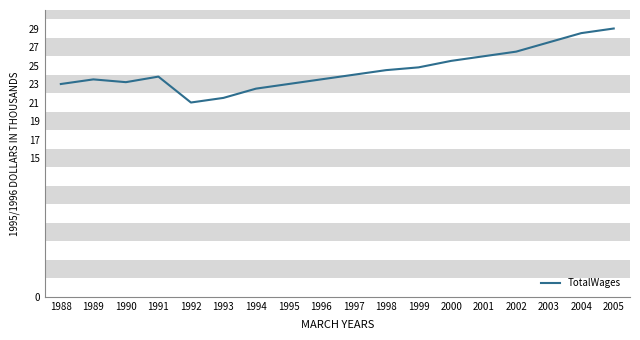

The value at 2003 is 27.5. True or false?

True